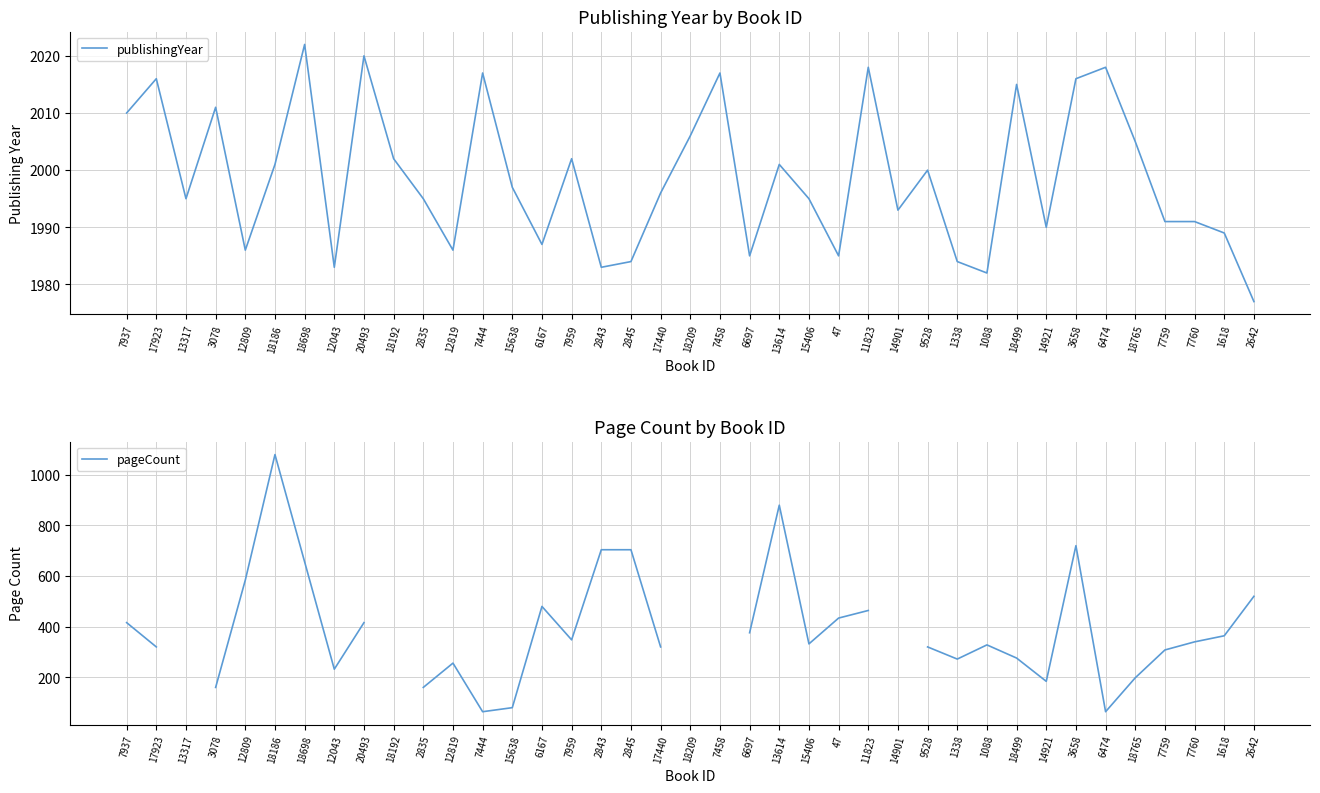

At which category does pageCount reach its first local valley?

12043